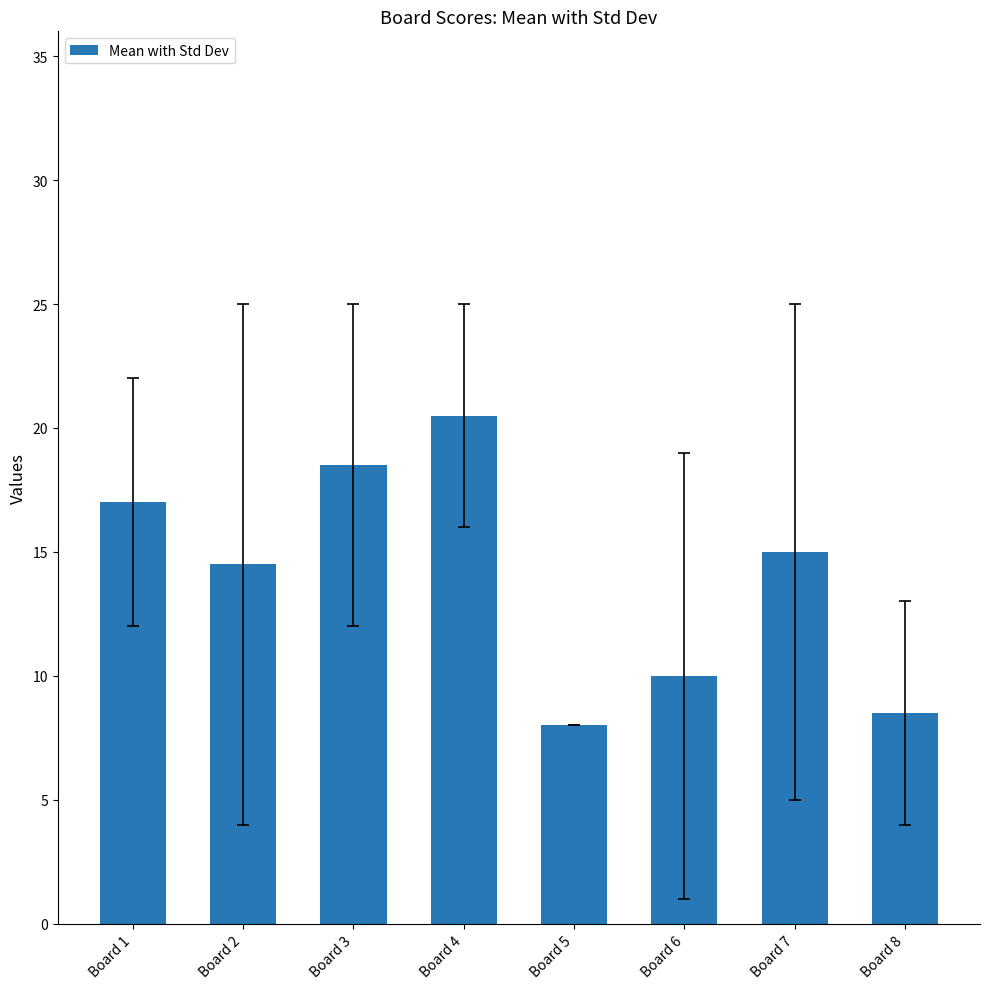

Which has a higher value, Board 6 or Board 4?

Board 4